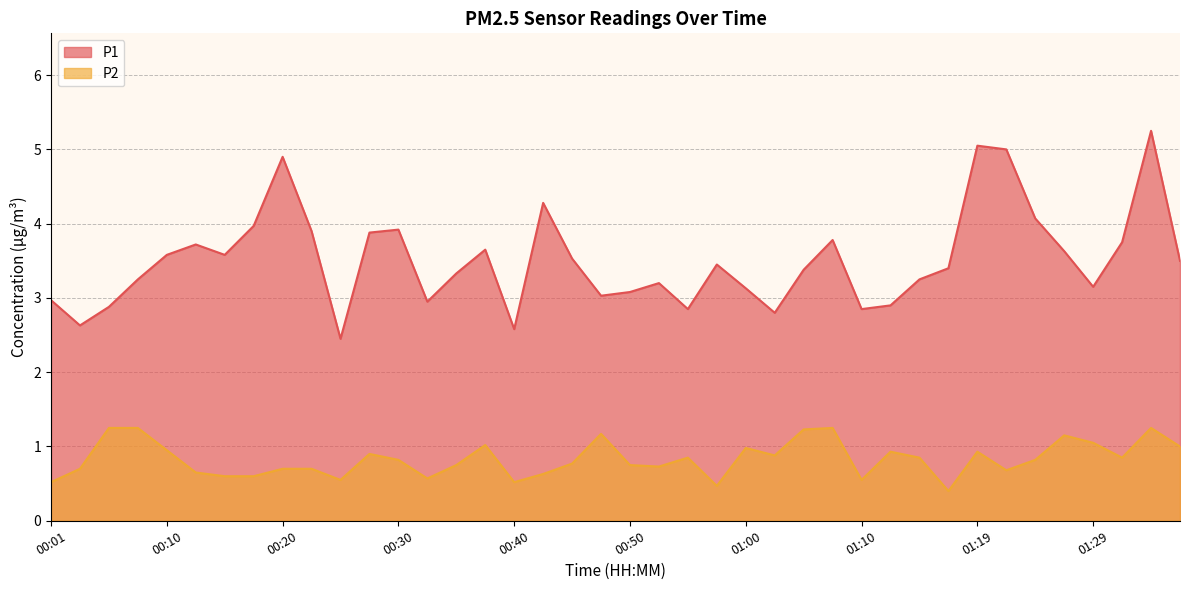

At which category is the sum across all series the highest?

01:34